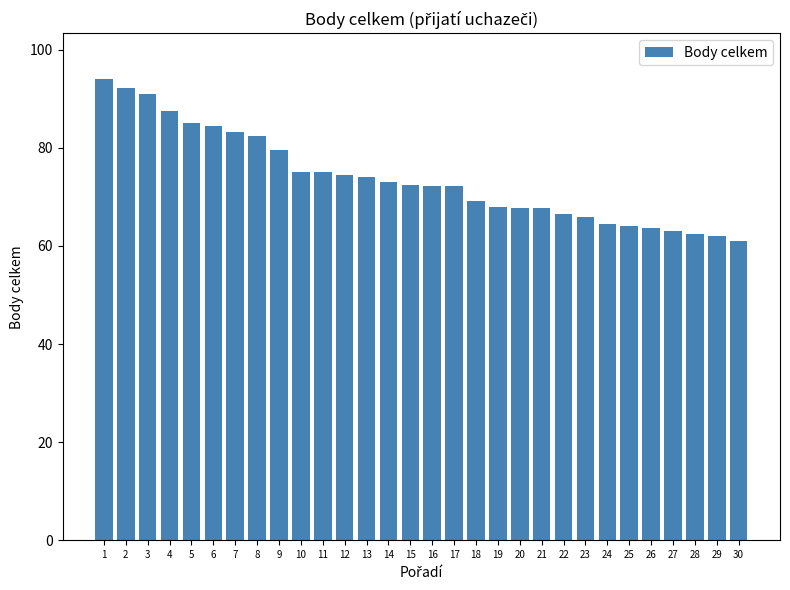

The chart shows a value of 63.0 at 27. True or false?

True